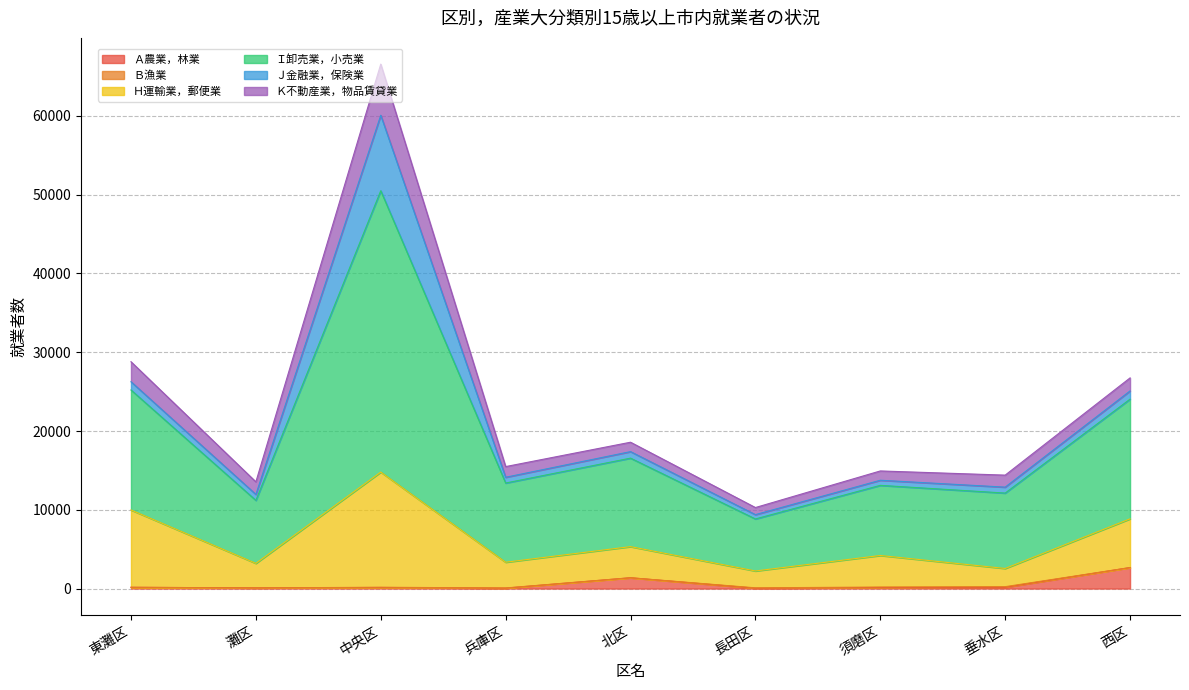

True or false: Ｂ漁業 has a value of -31 at 灘区.

False